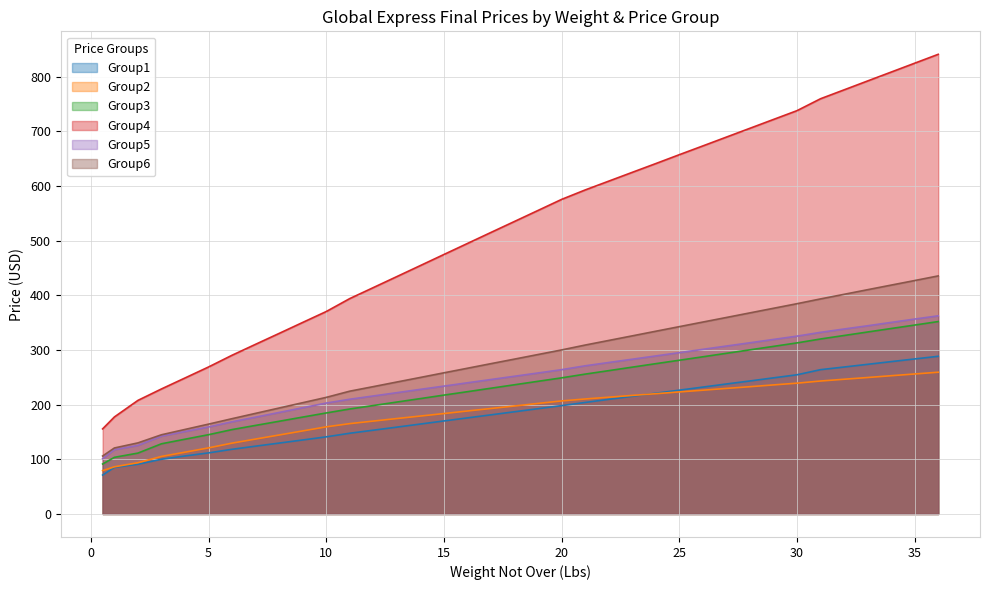

What is the difference between the maximum and minimum values in the Group5 series?

261.2